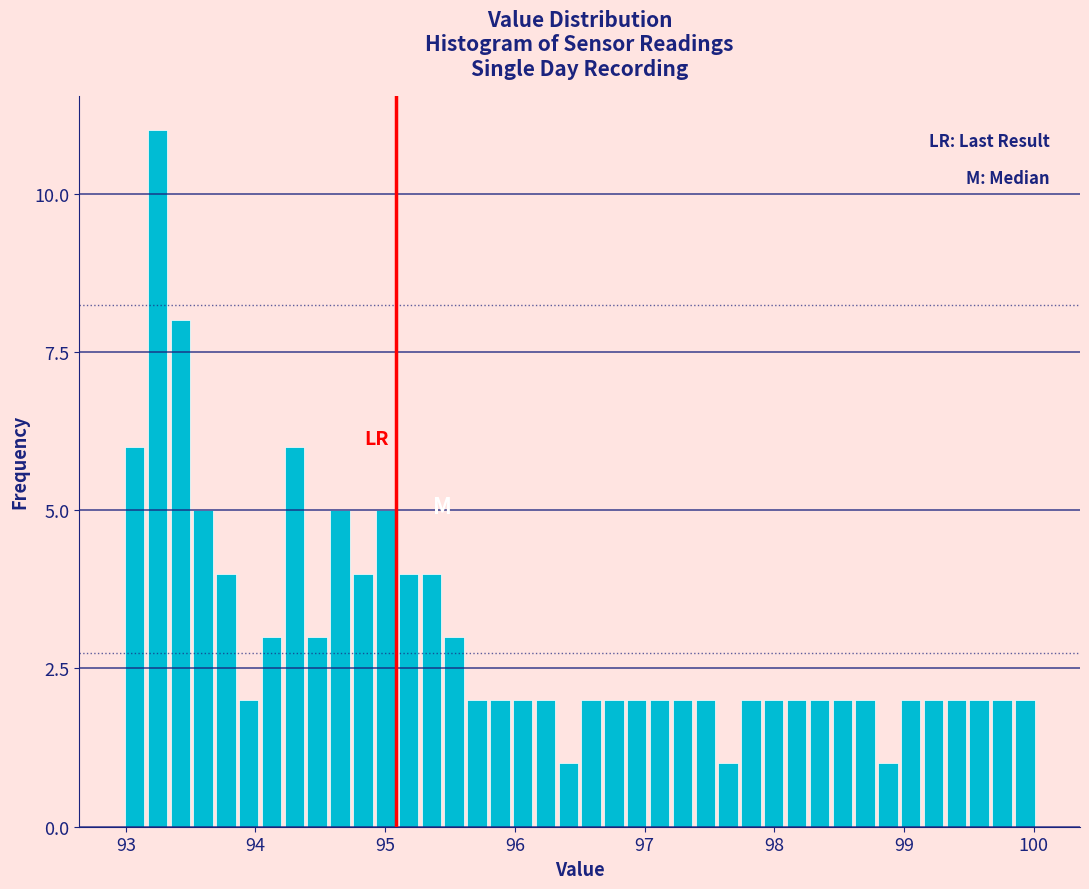

Around what value on the x-axis is the tallest bar? Give the approximate position of its centre, as read against the axis.

93.2